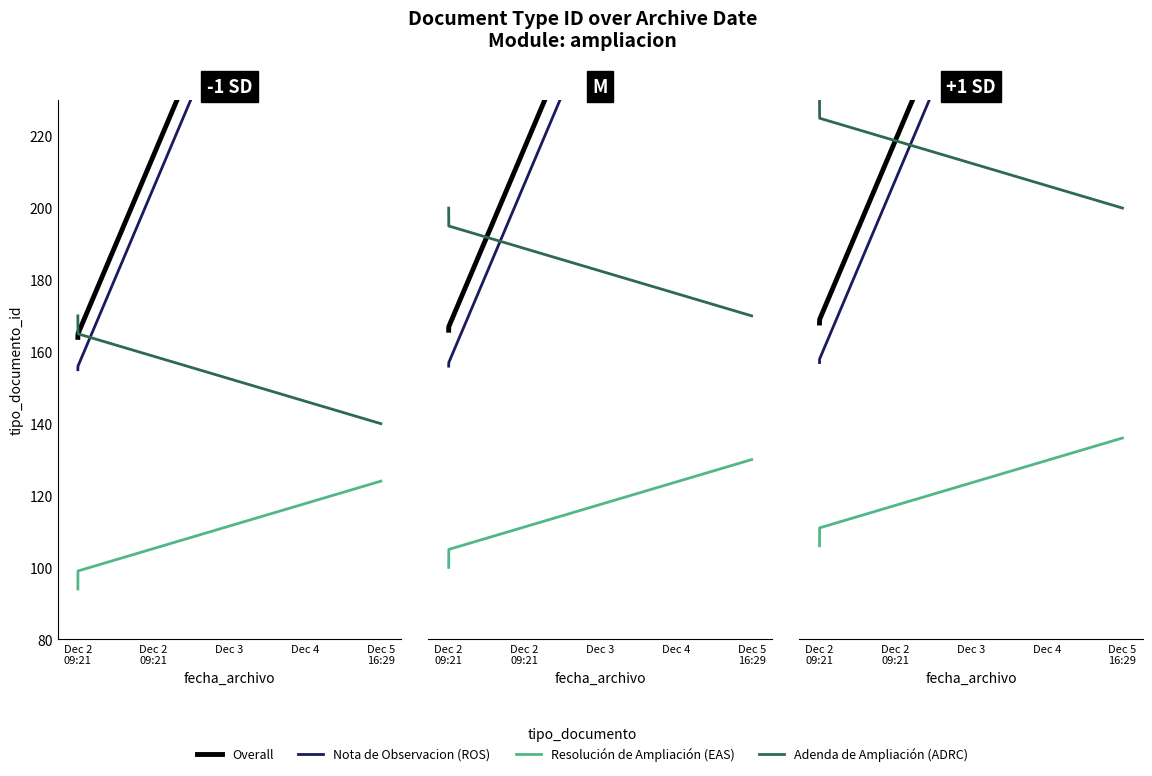

List the series in order of their peak value, highest first.

Overall, ROS, ADRC, EAS